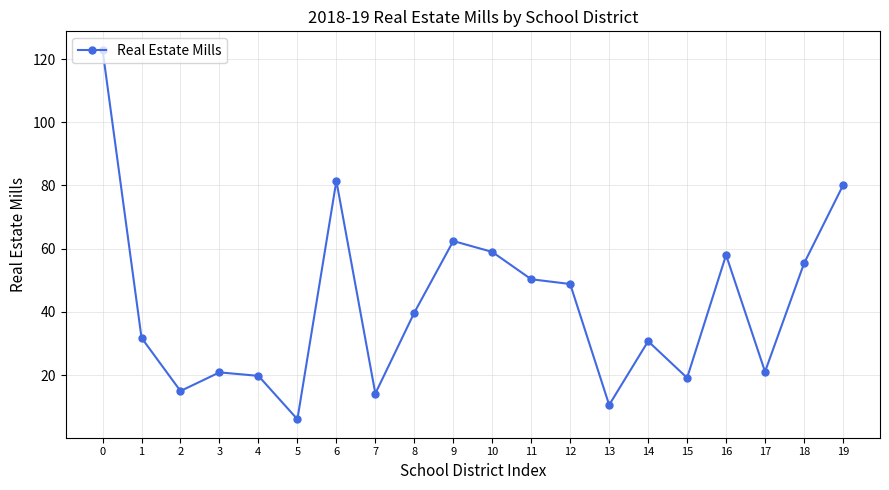

What is the sum of all values?

846.6